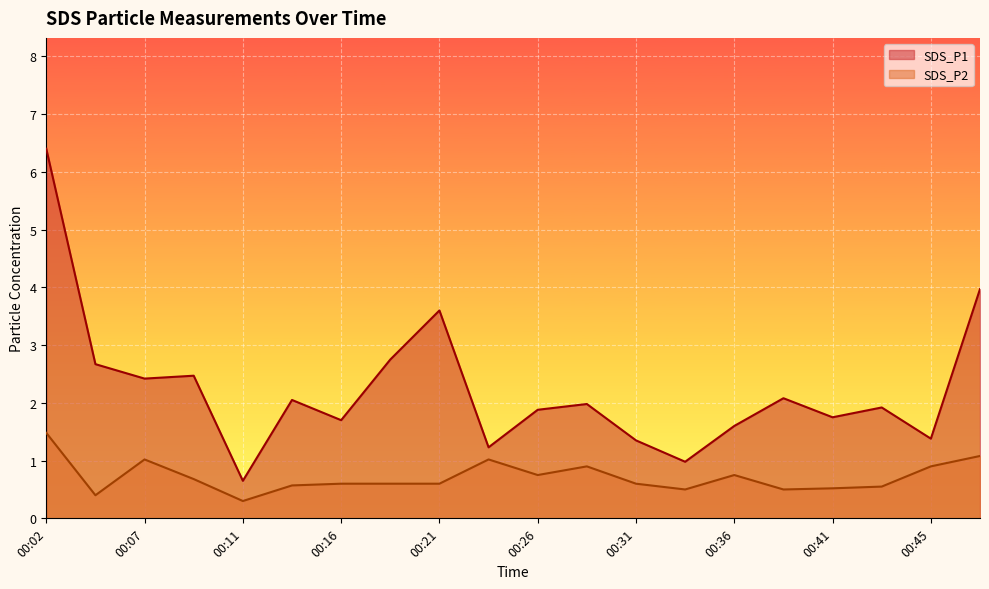

Rank the categories by SDS_P1 value from highest to lowest.

00:02, 00:48, 00:21, 00:19, 00:04, 00:09, 00:07, 00:38, 00:14, 00:28, 00:43, 00:26, 00:41, 00:16, 00:36, 00:45, 00:31, 00:24, 00:33, 00:11